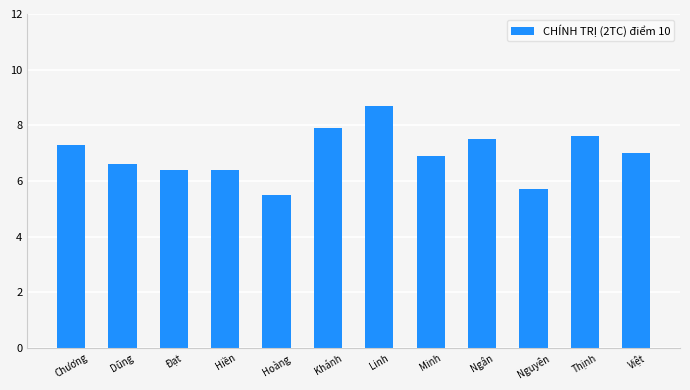

Reading left to right, transcribe all the data shown in this chart.

Chương=7.3	Dũng=6.6	Đạt=6.4	Hiền=6.4	Hoàng=5.5	Khánh=7.9	Linh=8.7	Minh=6.9	Ngân=7.5	Nguyên=5.7	Thịnh=7.6	Việt=7.0